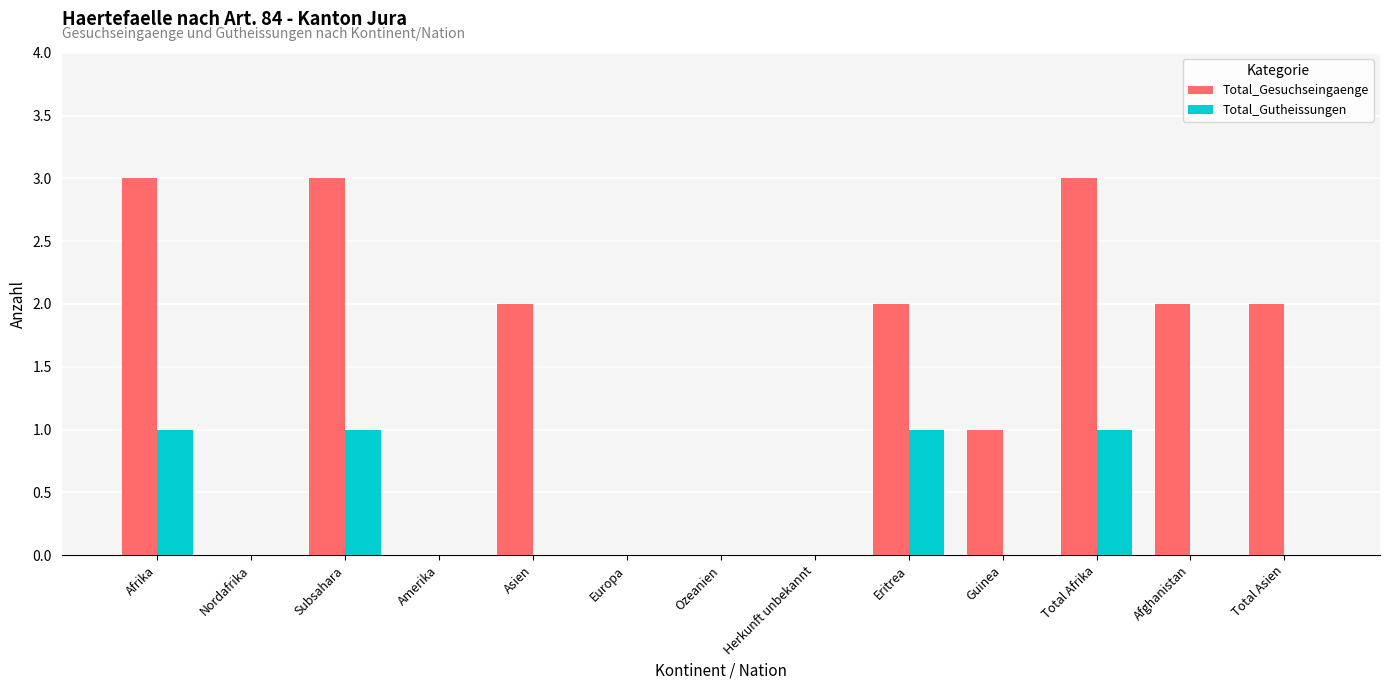

Count the number of categories in the chart.

13